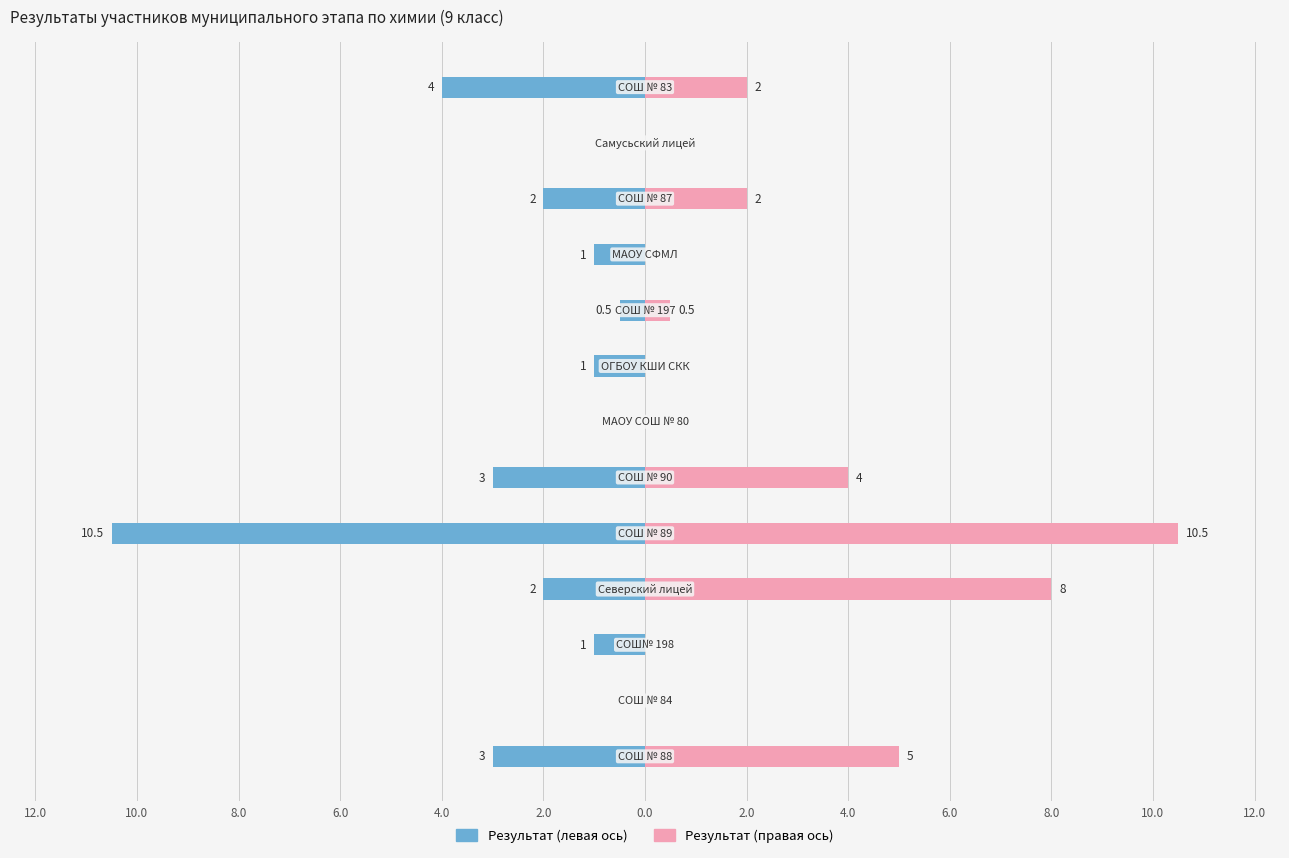

What are all the series names shown in the legend?

Результат (левая ось), Результат (правая ось)